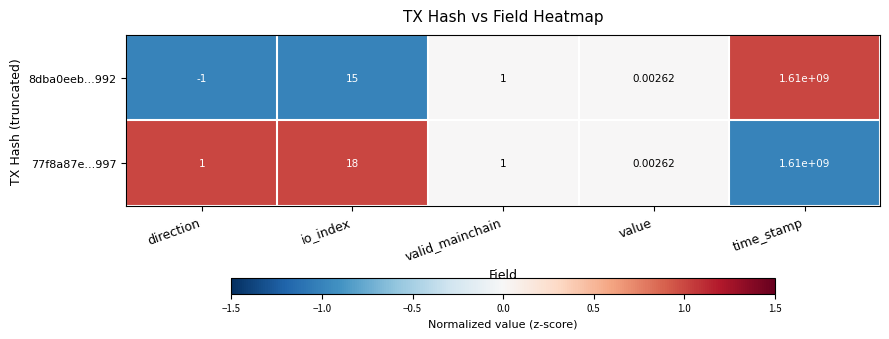

Count the number of categories in the chart.

5